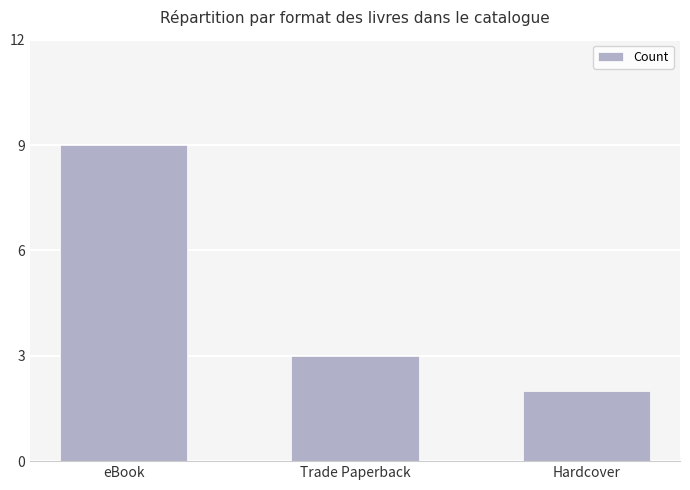

What is the ratio of the value at Hardcover to the value at eBook?

0.2